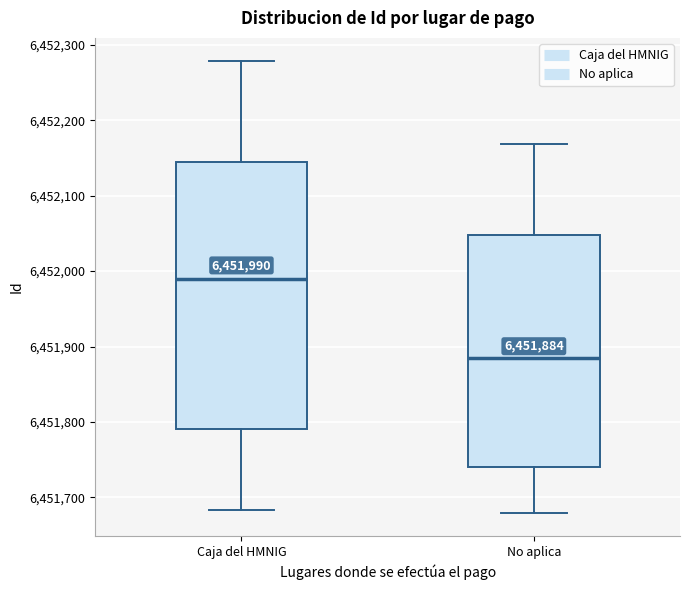

Comparing the boxes themselves (not the whiskers), which one is the tallest?

Caja del HMNIG